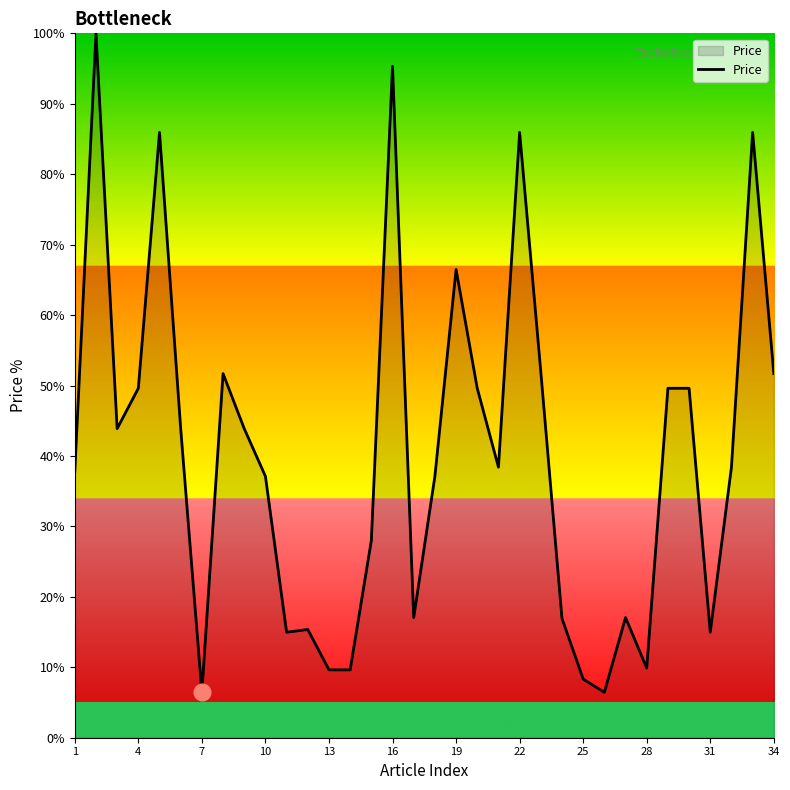

What is the average value?

40.3